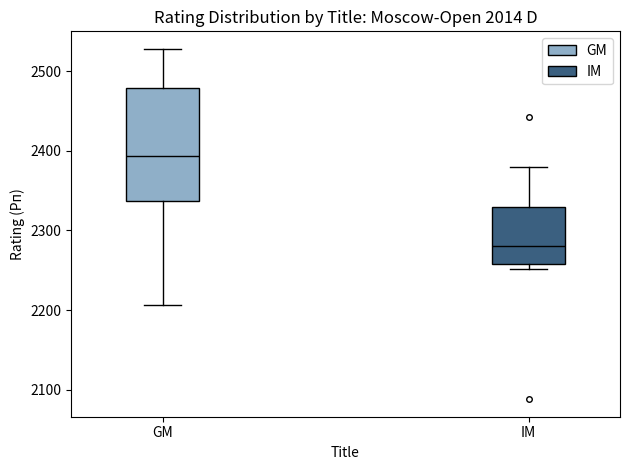

Where does the median line of the box for IM sit on the y-axis? The values are not printed on the chart, so give them approximately, as read against the axis.

2280